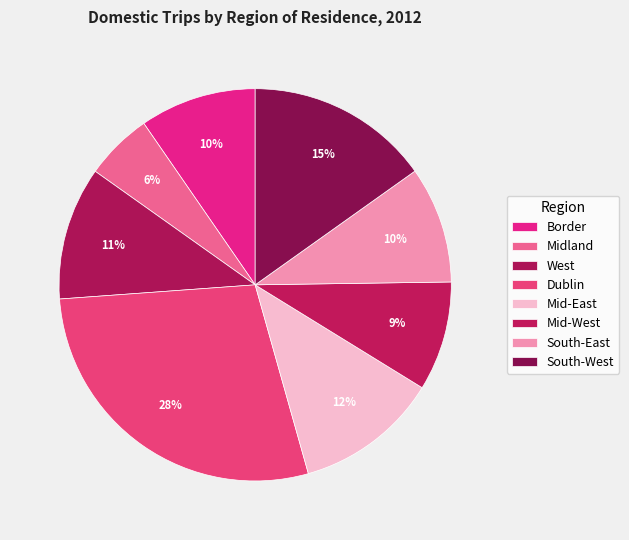

What percentage is the South-West slice, to the nearest percent?

15%